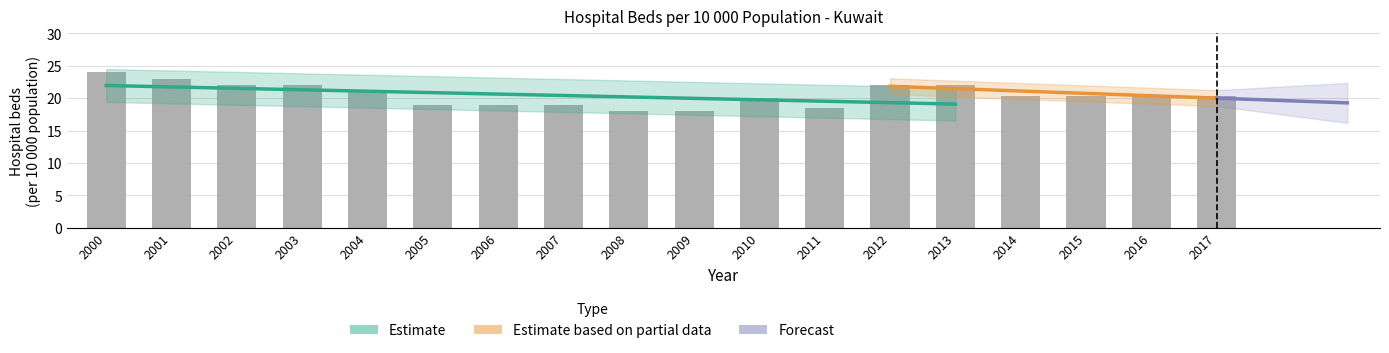

How many values are below 20?

6